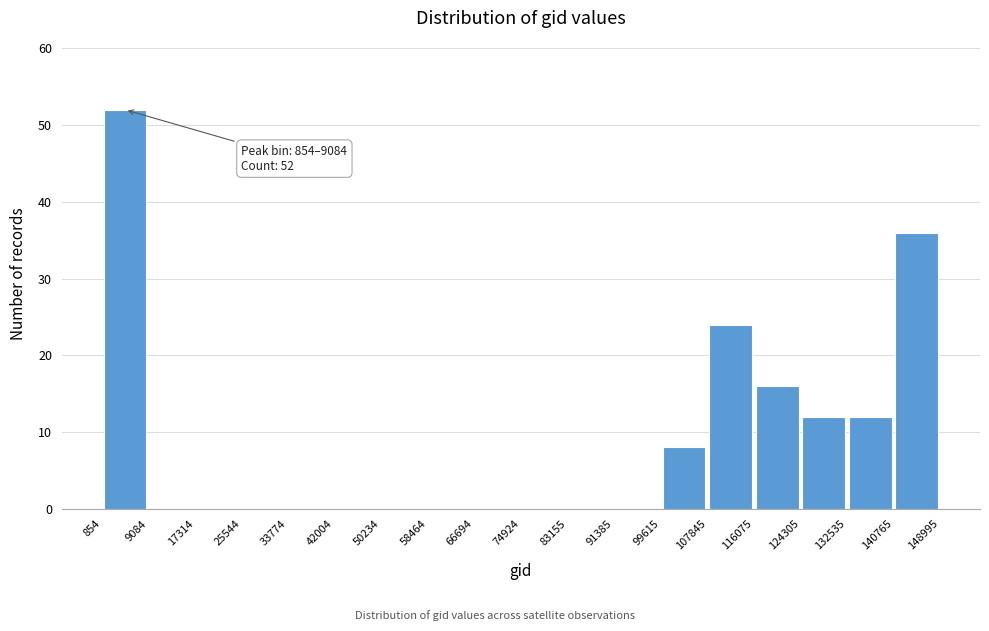

Over which range of the x-axis is the bar tallest?

854 to 9084